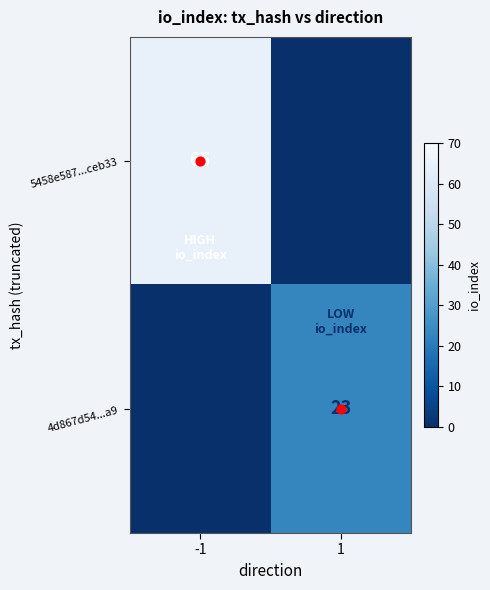

True or false: 5458e587...ceb33 has a value of 0 at 1.

True